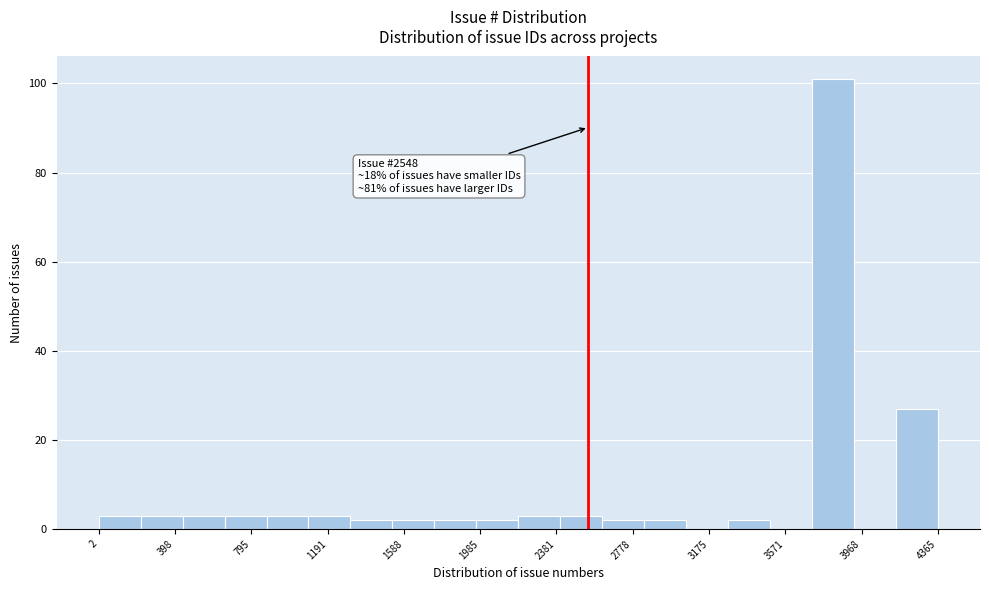

Which range on the x-axis has the tallest bar?

3700 to 3950